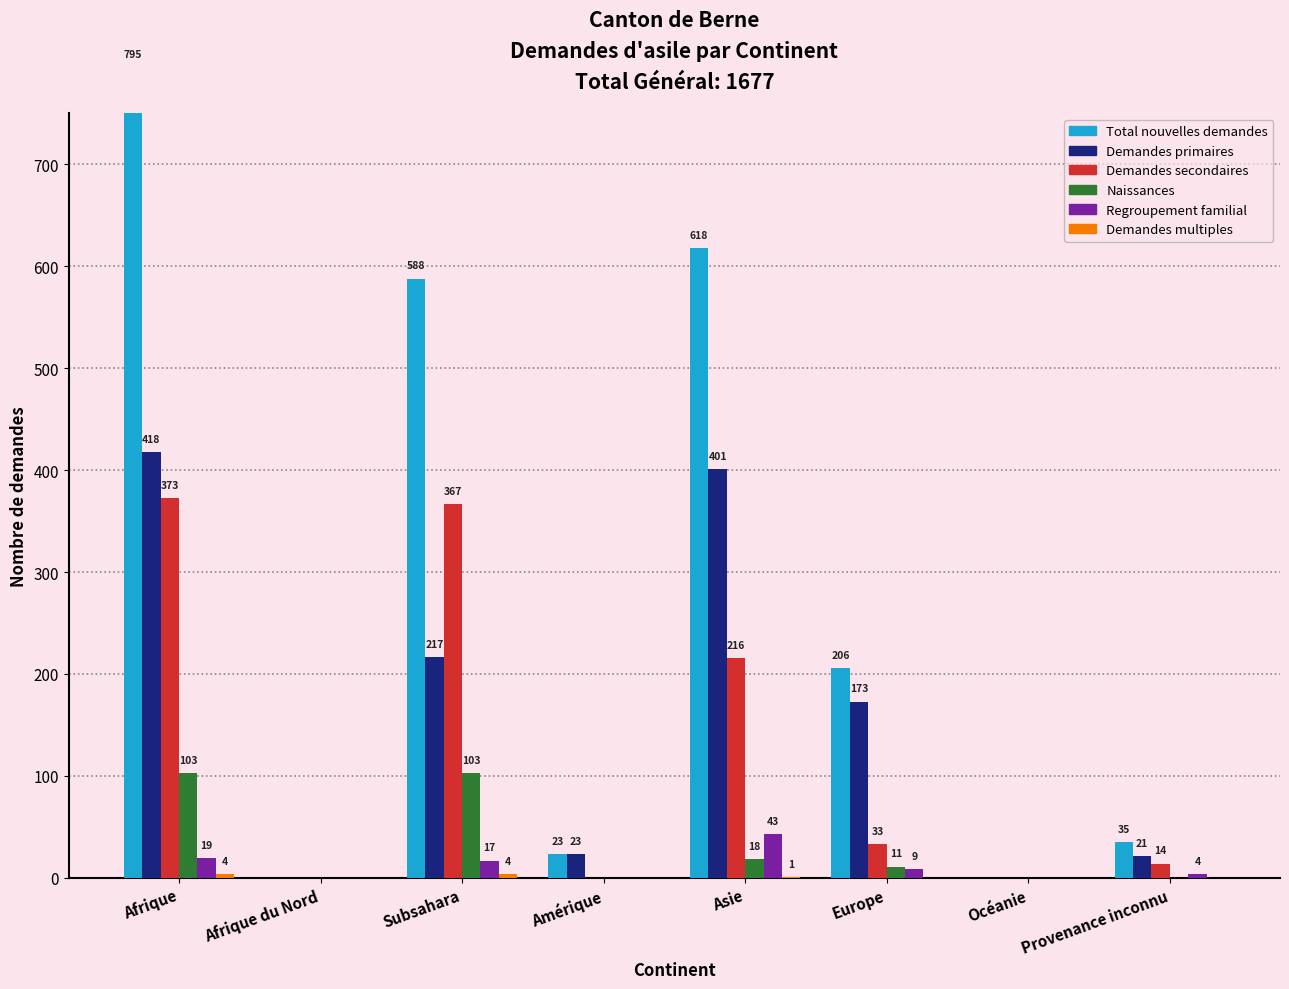

Which has a higher value, Provenance inconnu or Amérique?

Provenance inconnu